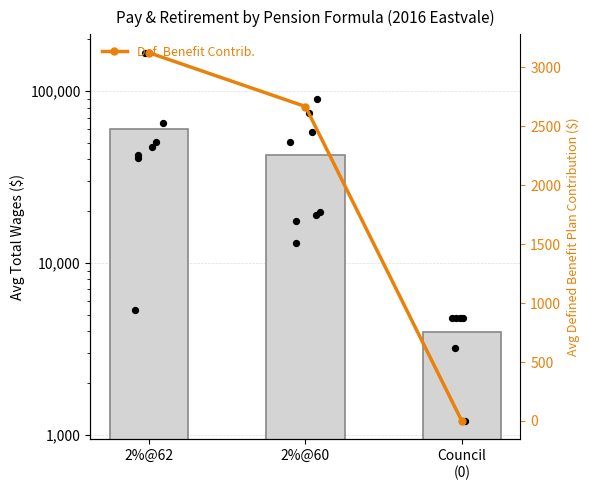

What is the total value across all series at Council
(0)?

3933.3